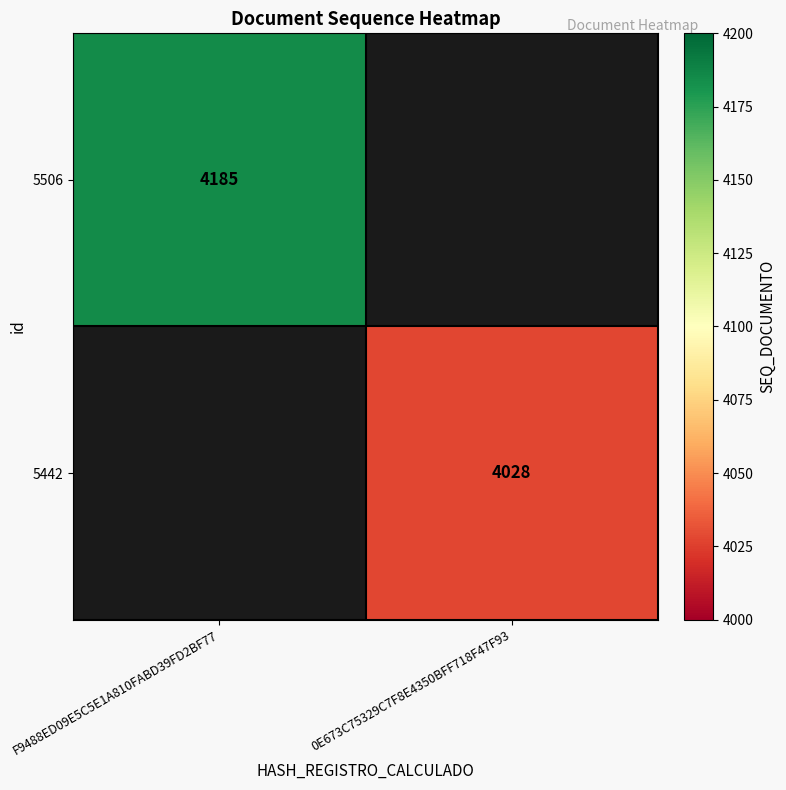

True or false: 5442 has a value of 4028 at 0E673C75329C7F8E4350BFF718F47F93.

True